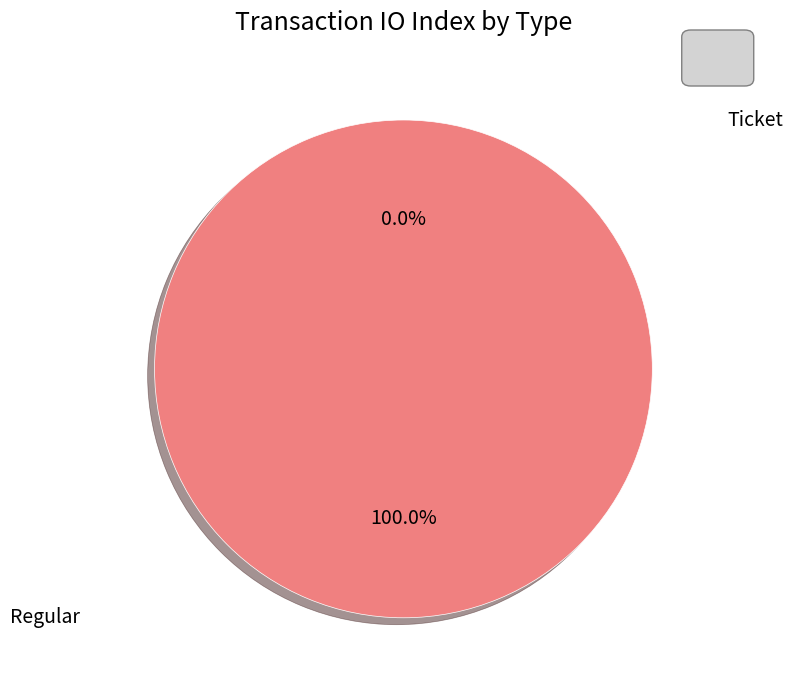

Rank the categories by value from lowest to highest.

Ticket, Regular